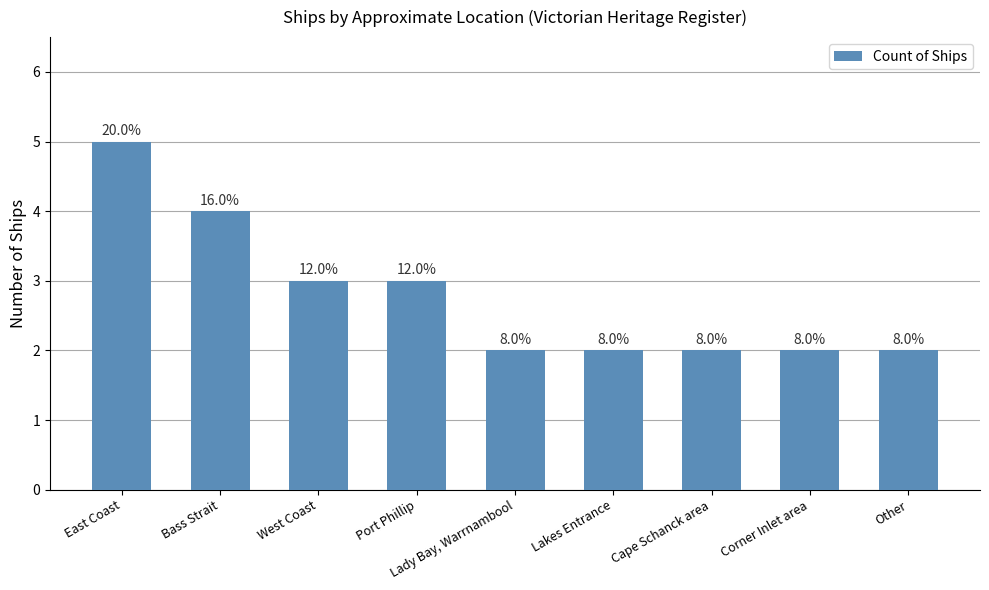

What is the ratio of the value at East Coast to the value at West Coast?

1.7